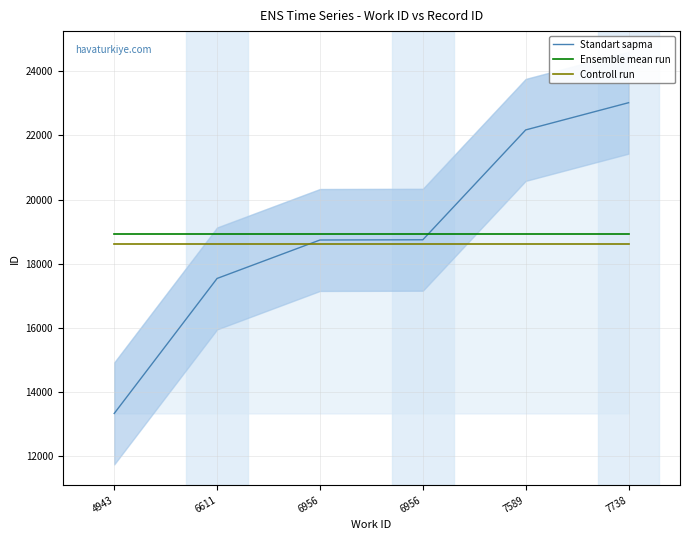

Rank the categories by Ensemble mean run value from highest to lowest.

4943, 6611, 6956, 6956, 7589, 7738